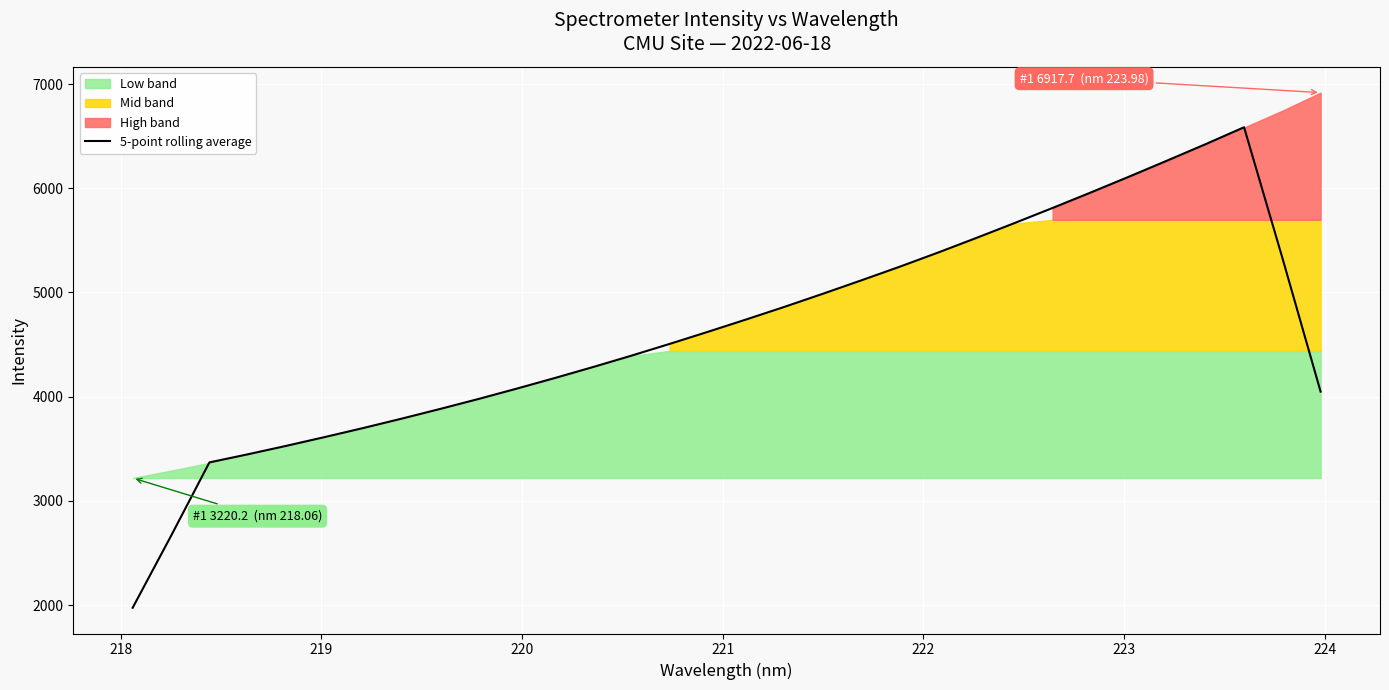

What is the maximum value for 5-point rolling average?

6585.5